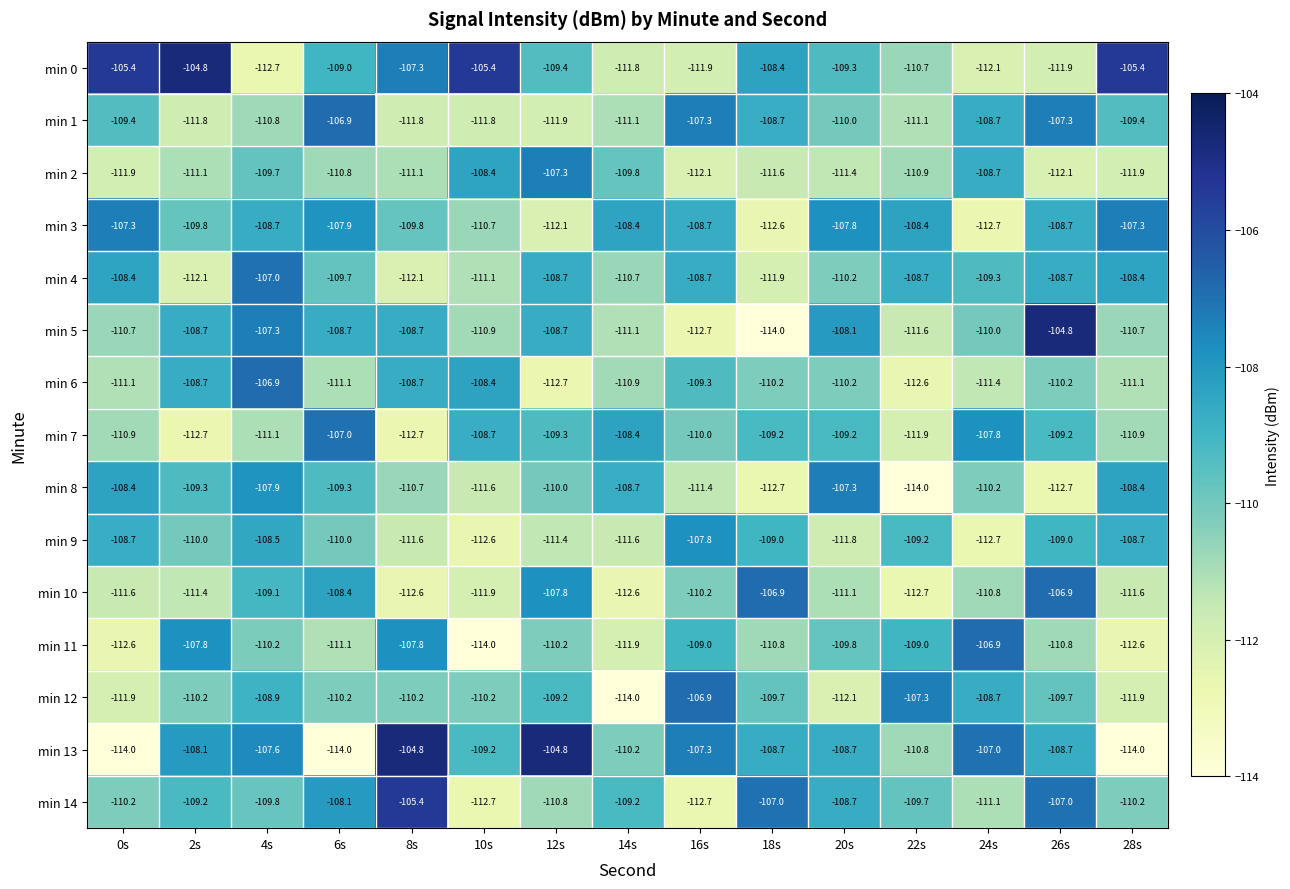

Count the number of data series in this chart.

15